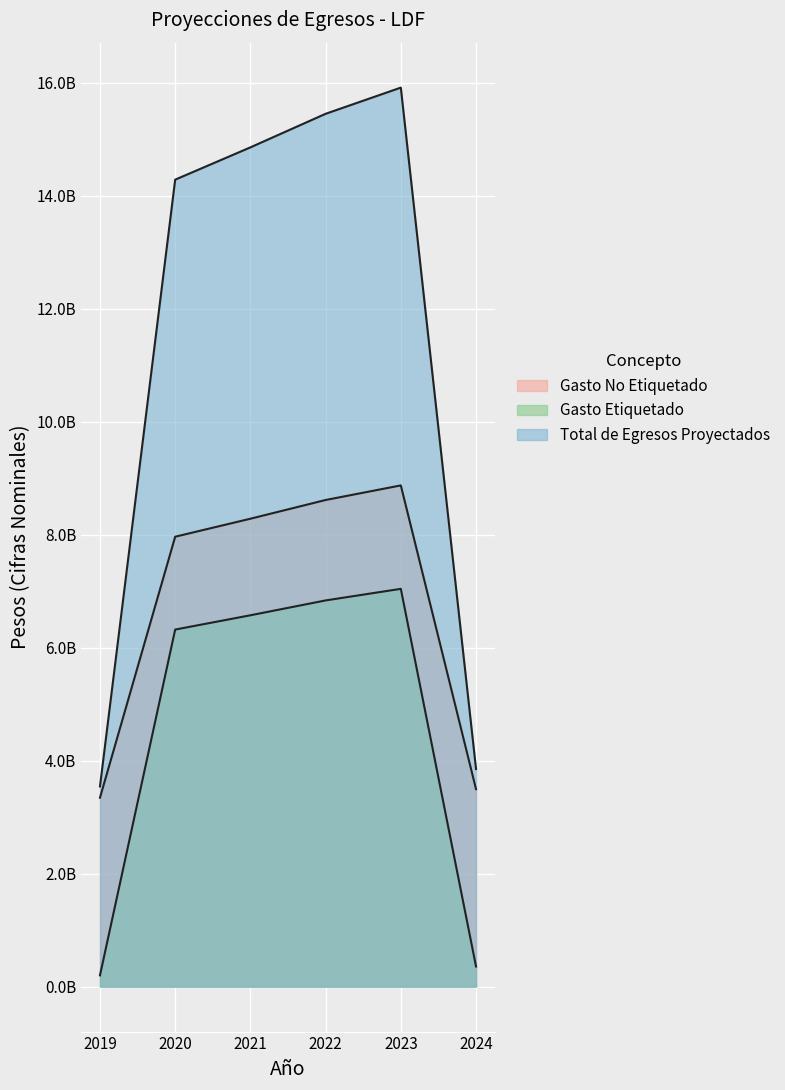

What is the value of the Gasto No Etiquetado point at the 2nd from the left?

7963423357